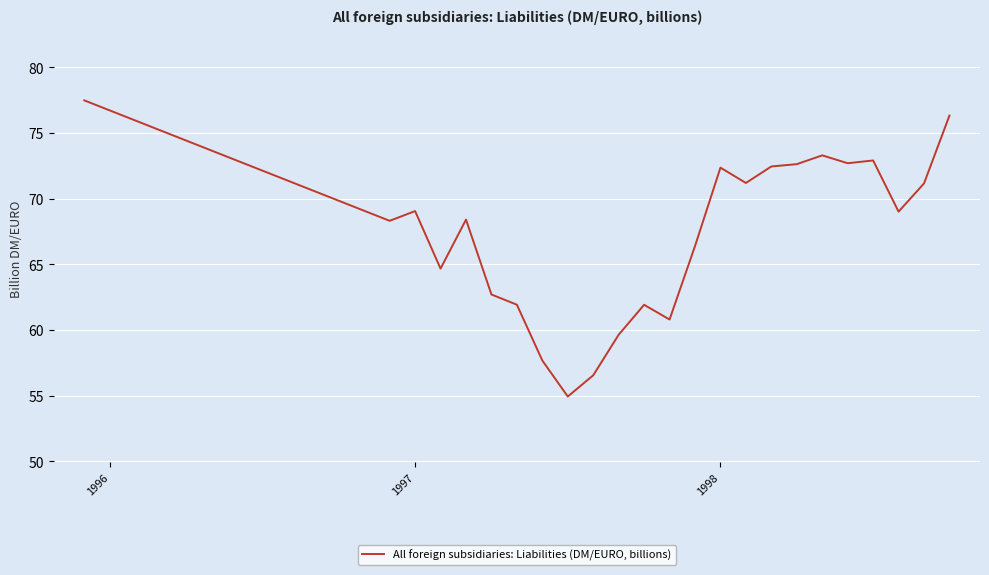

What is the maximum value shown in the chart?

77.5